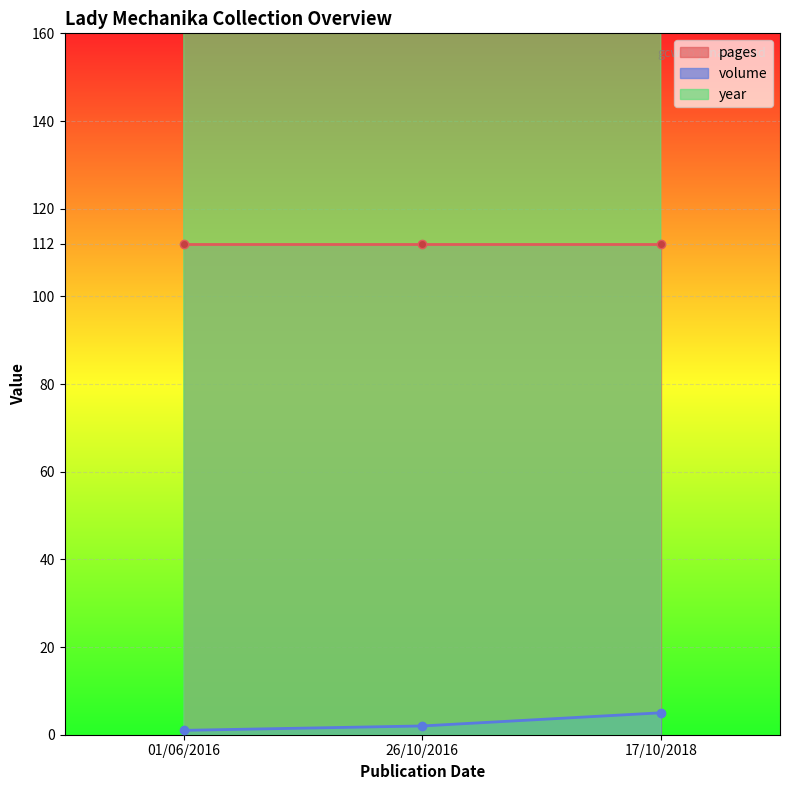

Is the value of pages at 26/10/2016 greater than the value of year at 26/10/2016?

No